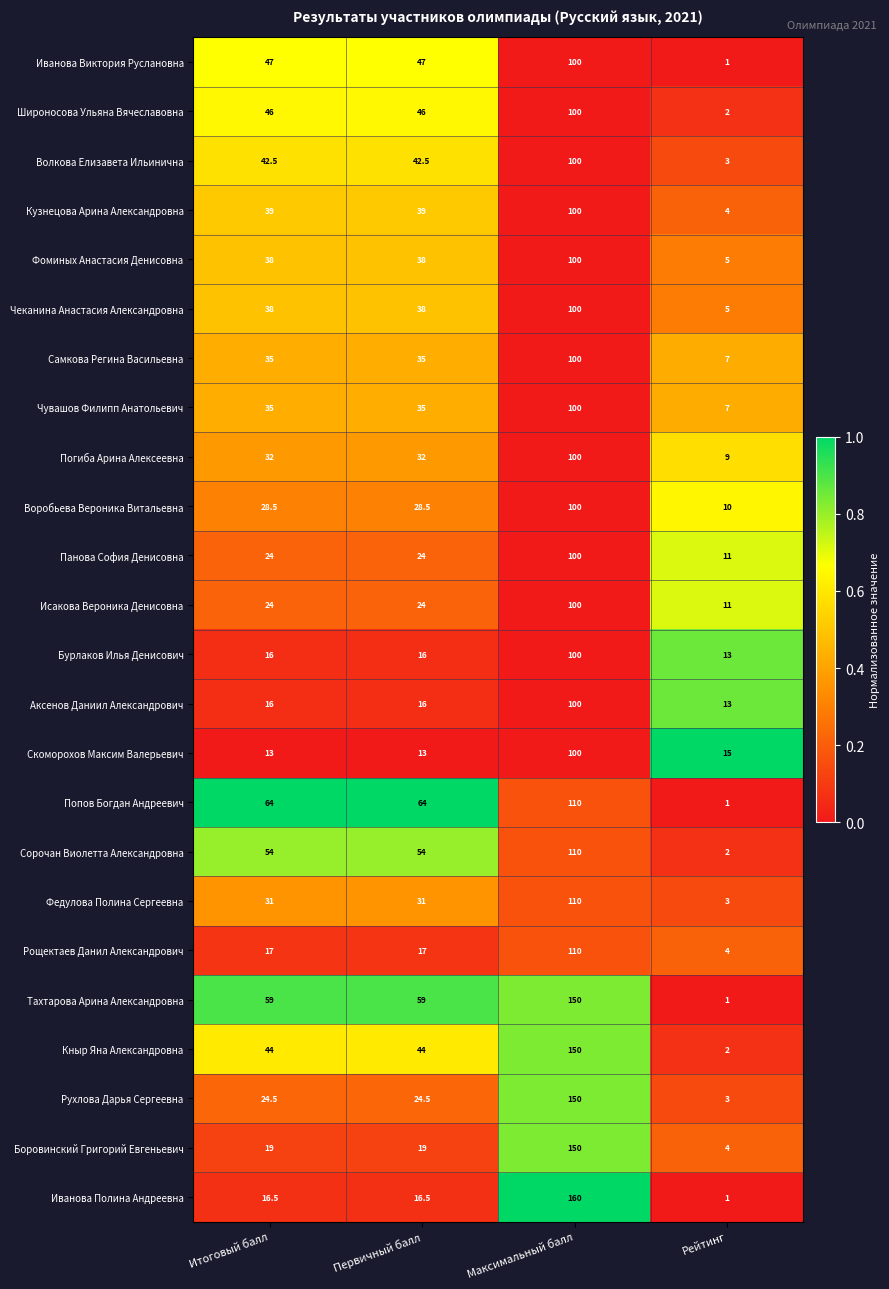

The Рощектаев Данил Александрович series shows 110.0 at Максимальный балл. True or false?

True